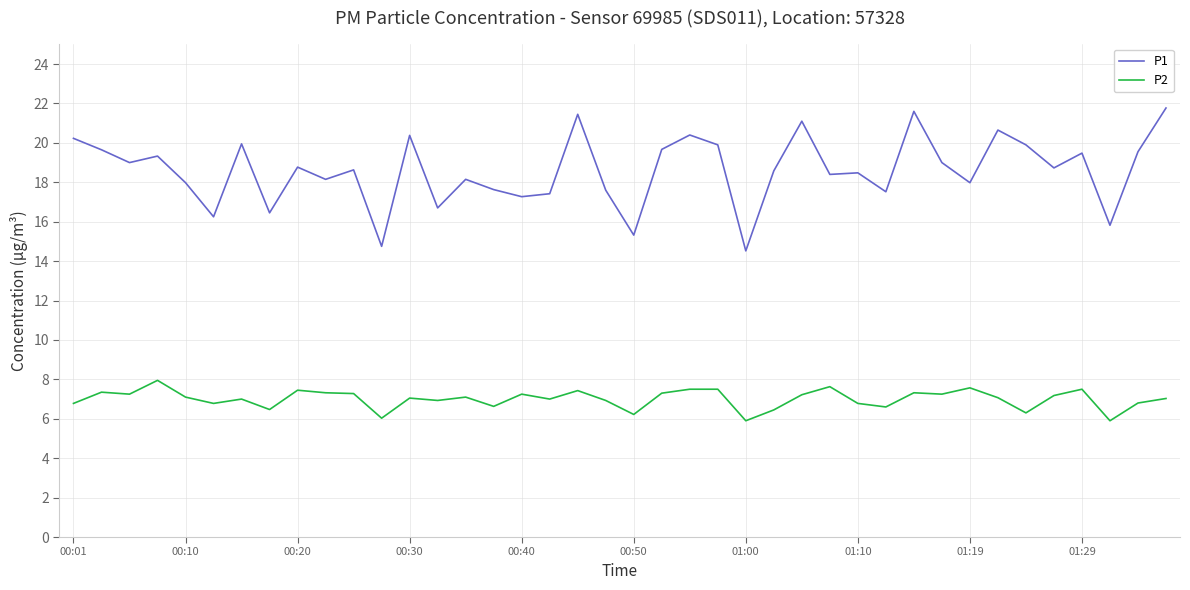

True or false: P2 and P1 intersect in this chart.

False